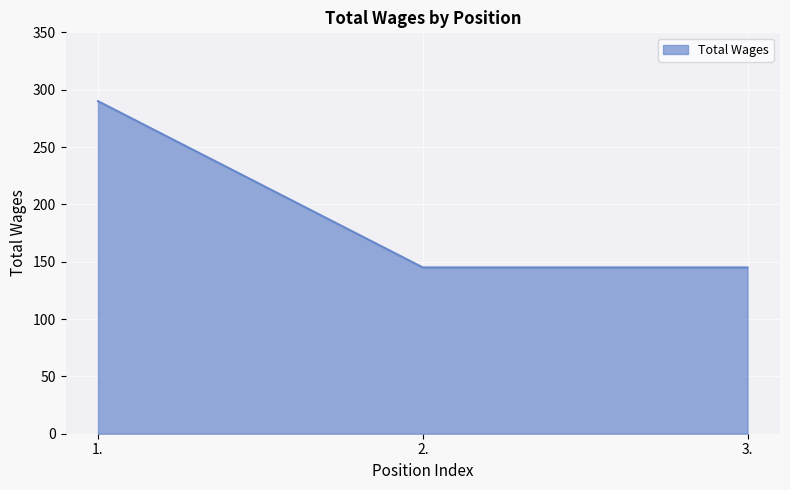

Count the values in the range 145 to 290.

3